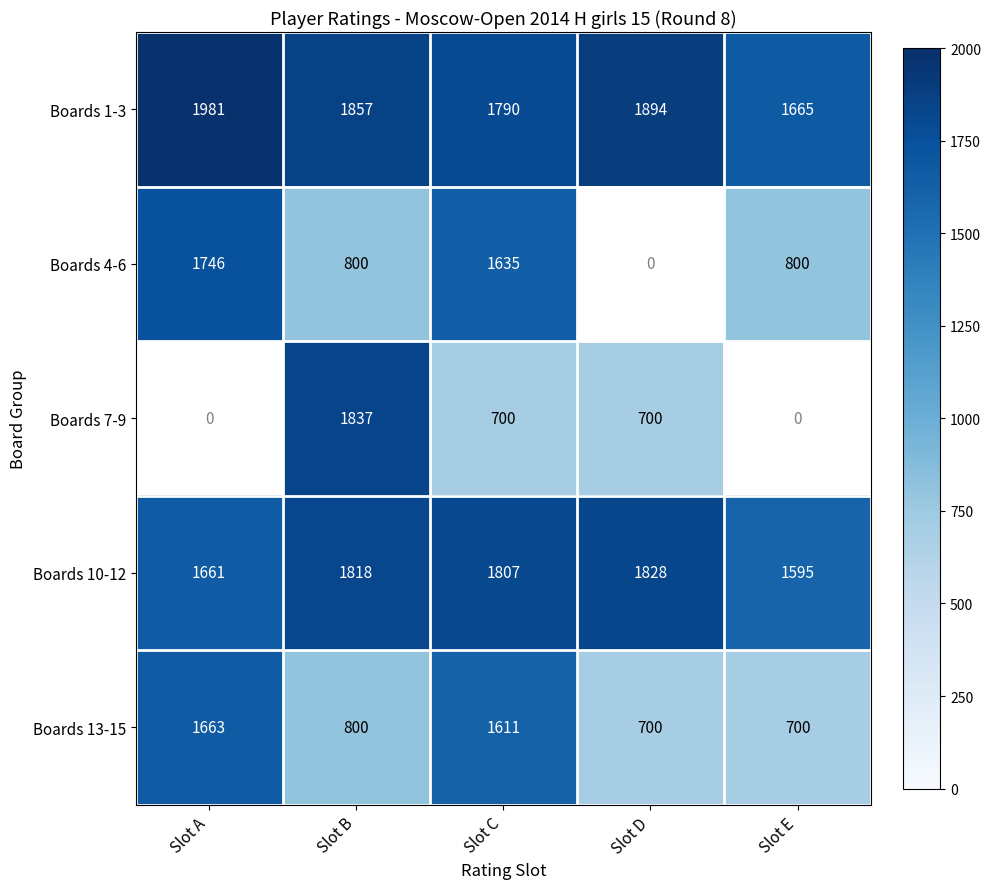

The Boards 4-6 series shows 800 at Slot E. True or false?

True